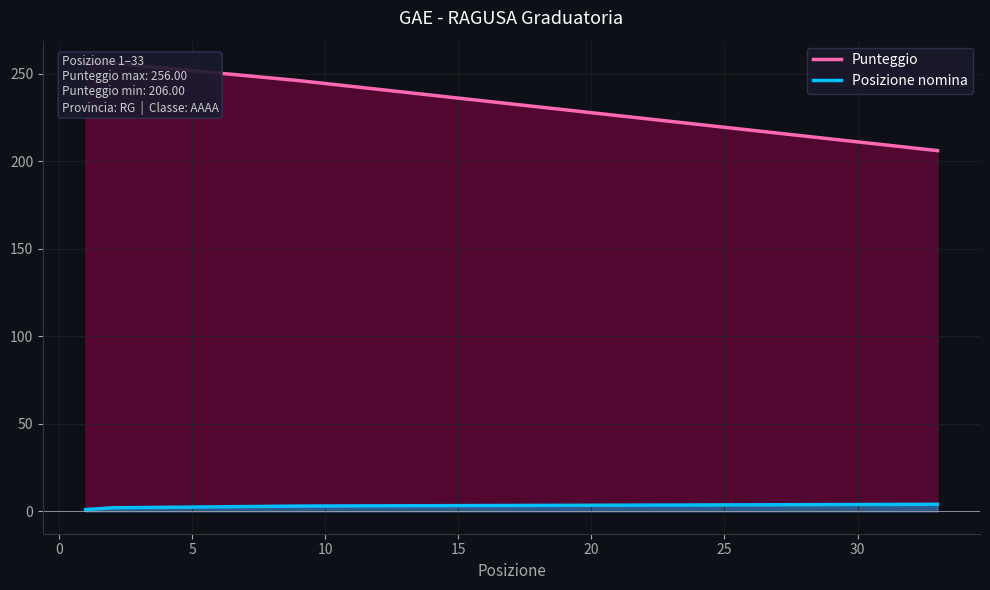

Reading left to right, list all the values displayed in this chart.

Punteggio: 256	256	246	206
Posizione nomina: 1	2	3	4